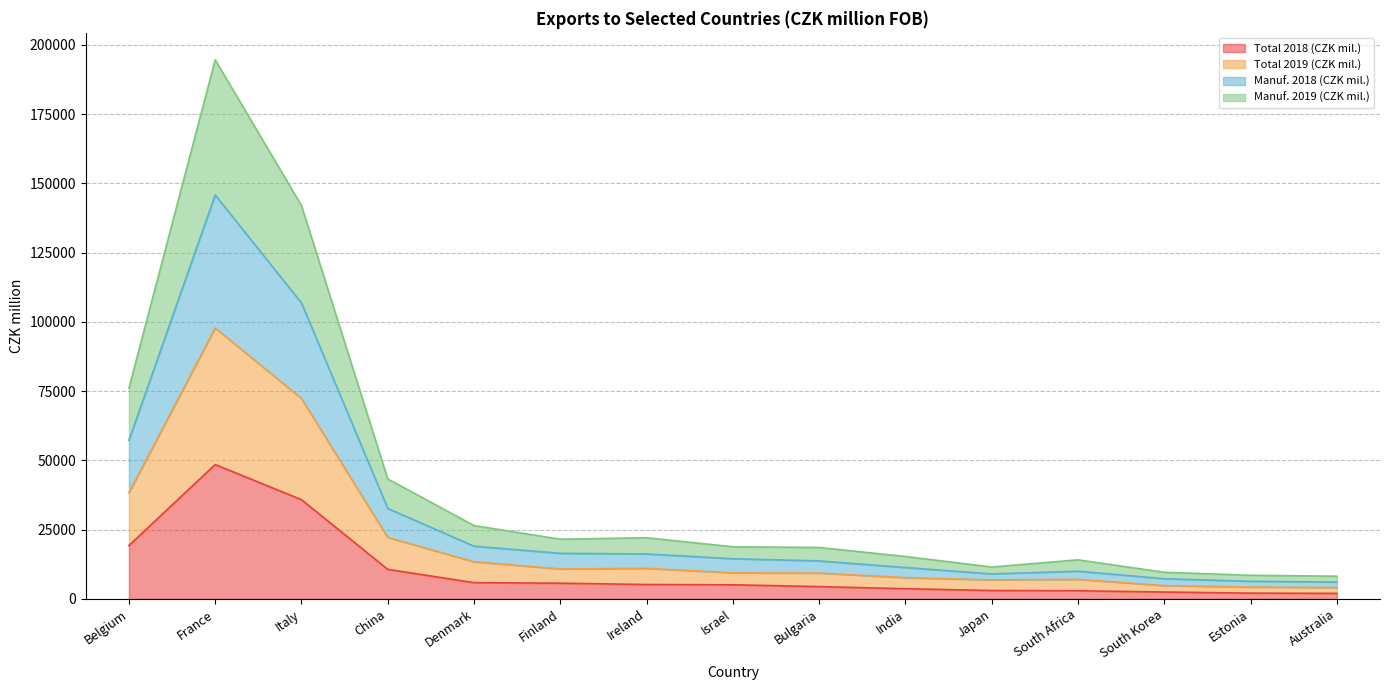

True or false: Total 2019 (CZK mil.) and Manuf. 2019 (CZK mil.) intersect in this chart.

False